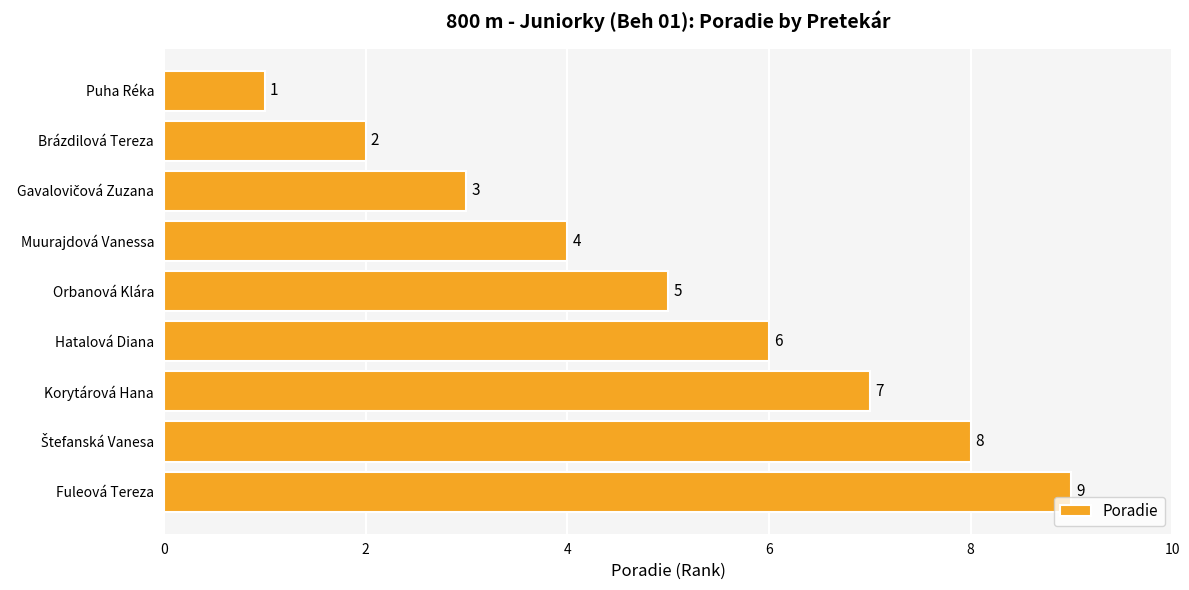

Between Fuleová Tereza and Brázdilová Tereza, which is larger?

Fuleová Tereza